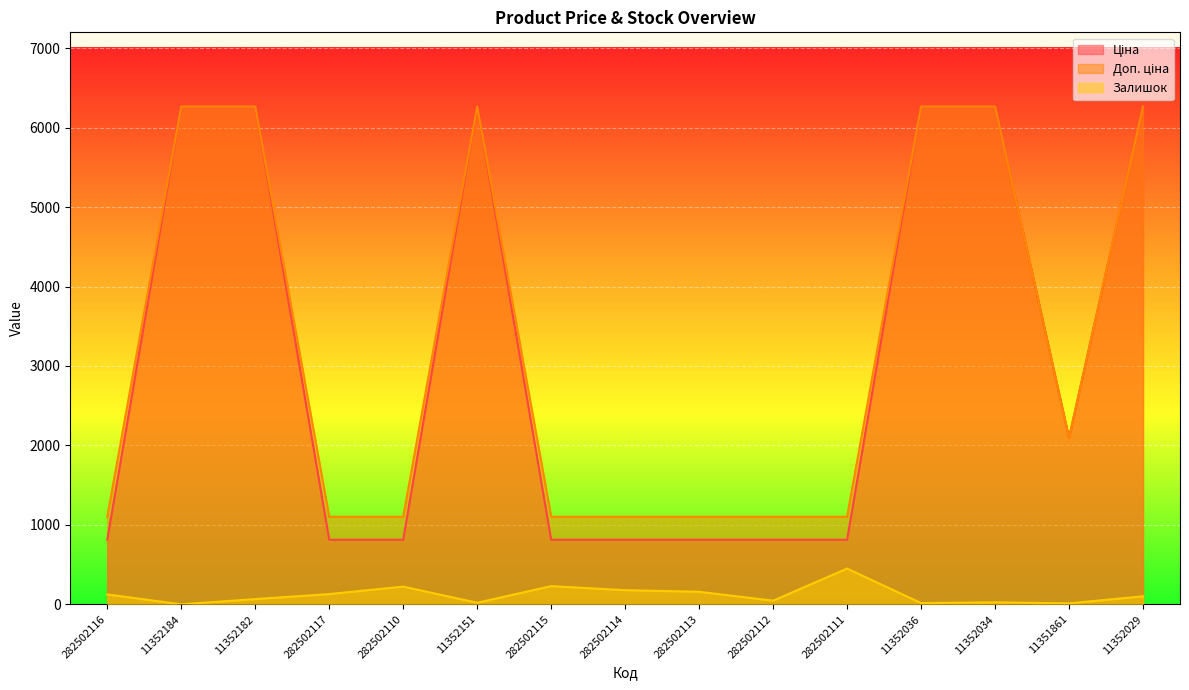

Is it true that Ціна equals 489.8 at 11351861?

False